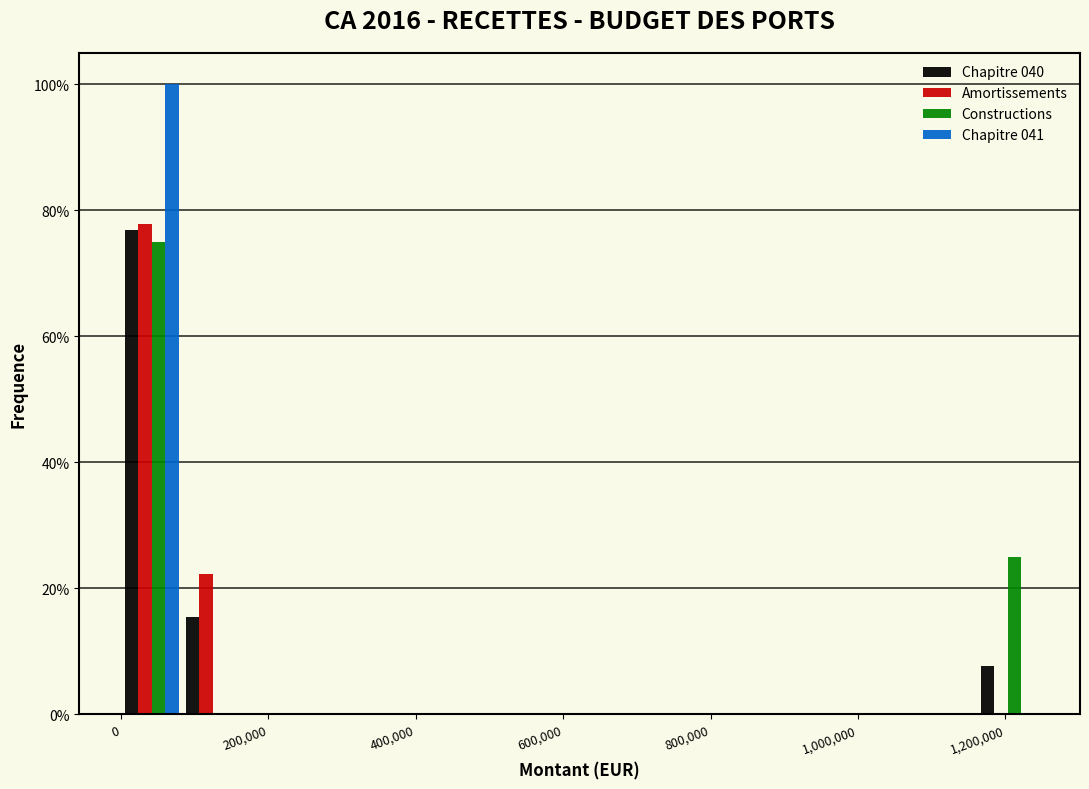

What is the height of the Constructions bar covering 1160000 to 1240000 on the x-axis? Neither the bar edges nor the heights are printed on the chart, so give them approximately, as read against the axes.

26